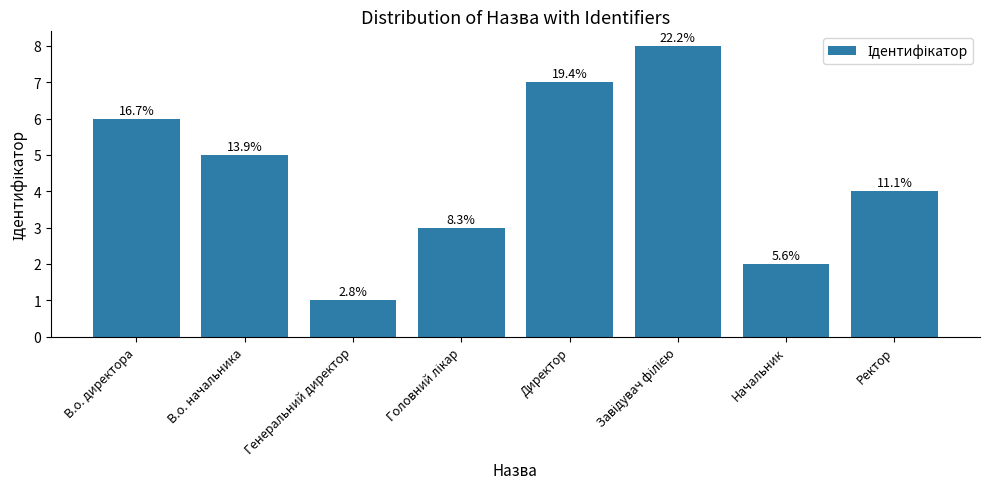

Reading left to right, what are all the values shown in this chart?

В.о. директора=6	В.о. начальника=5	Генеральний директор=1	Головний лікар=3	Директор=7	Завідувач філією=8	Начальник=2	Ректор=4